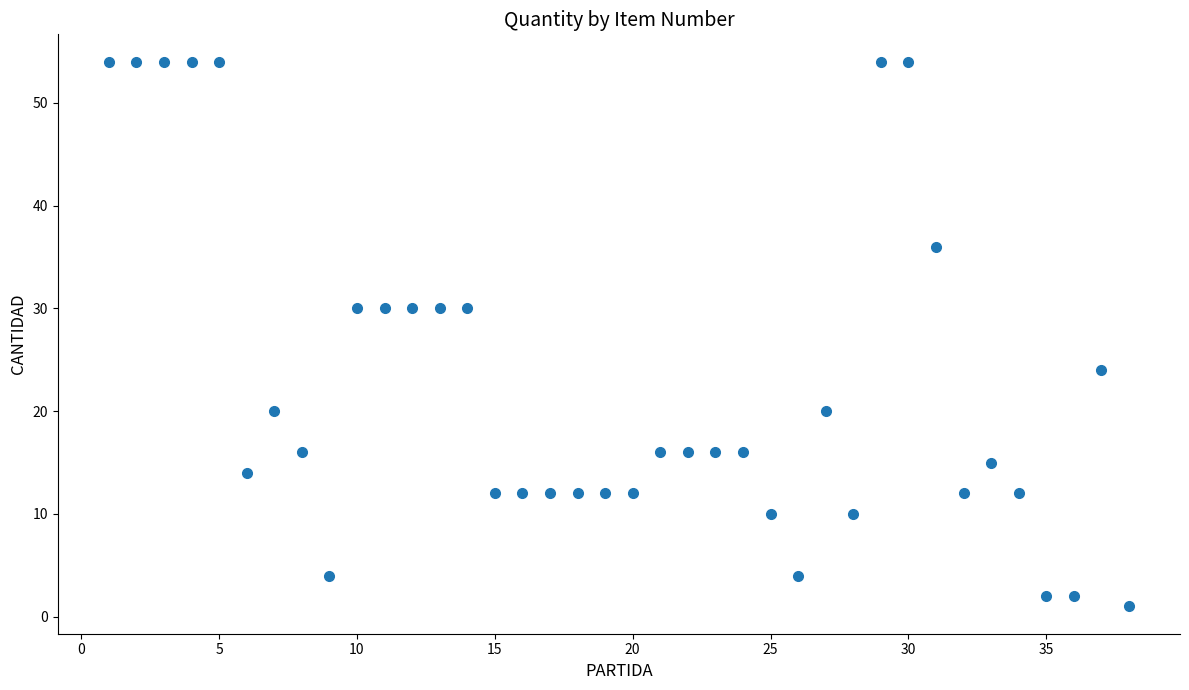

What is the range of Y values (max minus min)?

53